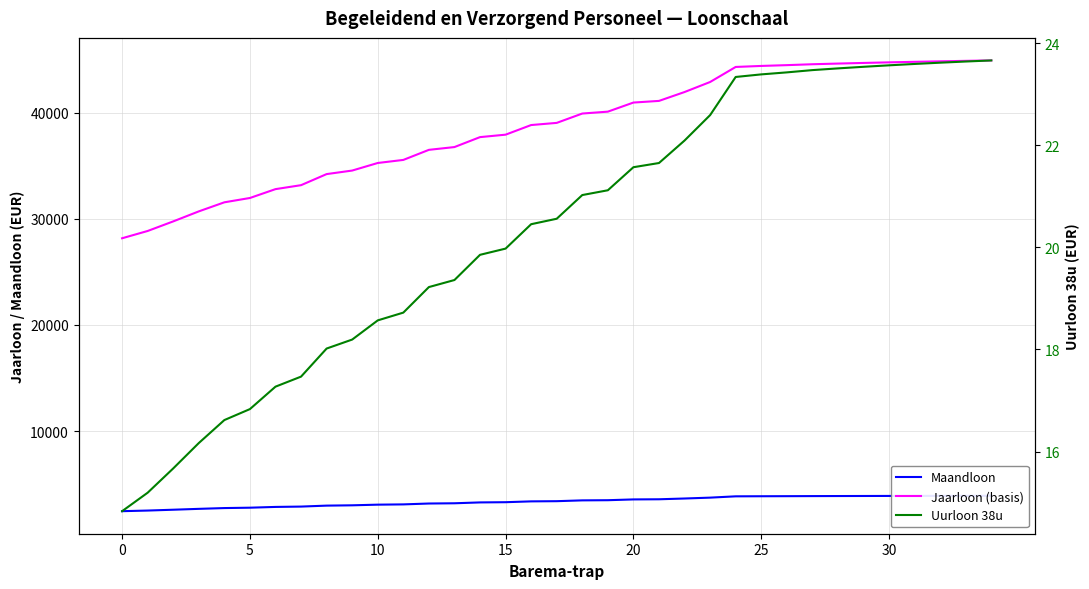

True or false: Uurloon 38u and Jaarloon (basis) intersect in this chart.

False